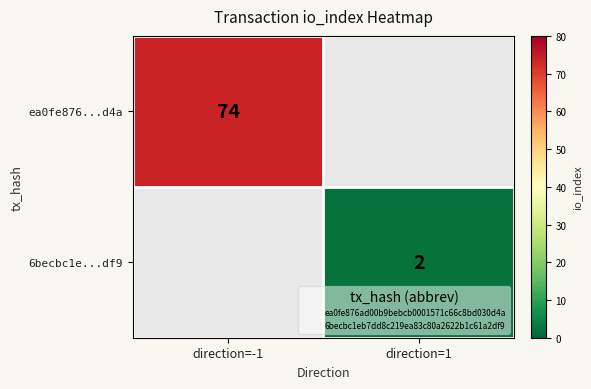

How many data points does each series have?

2